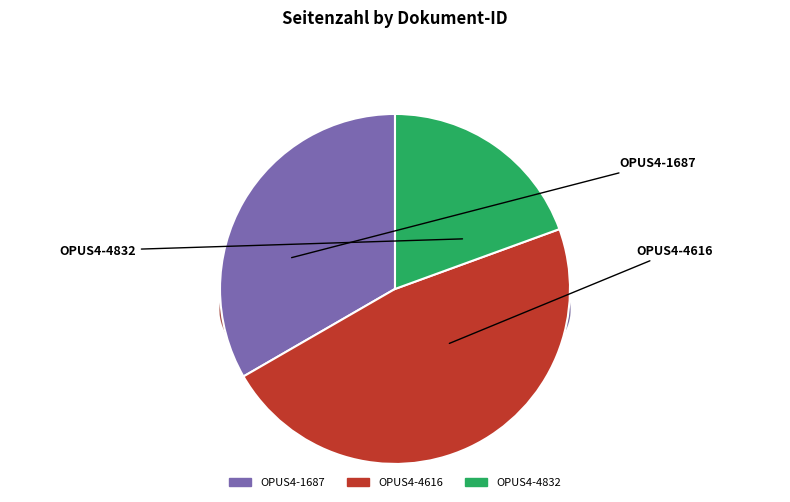

To the nearest percent, what portion does OPUS4-1687 represent?

33%